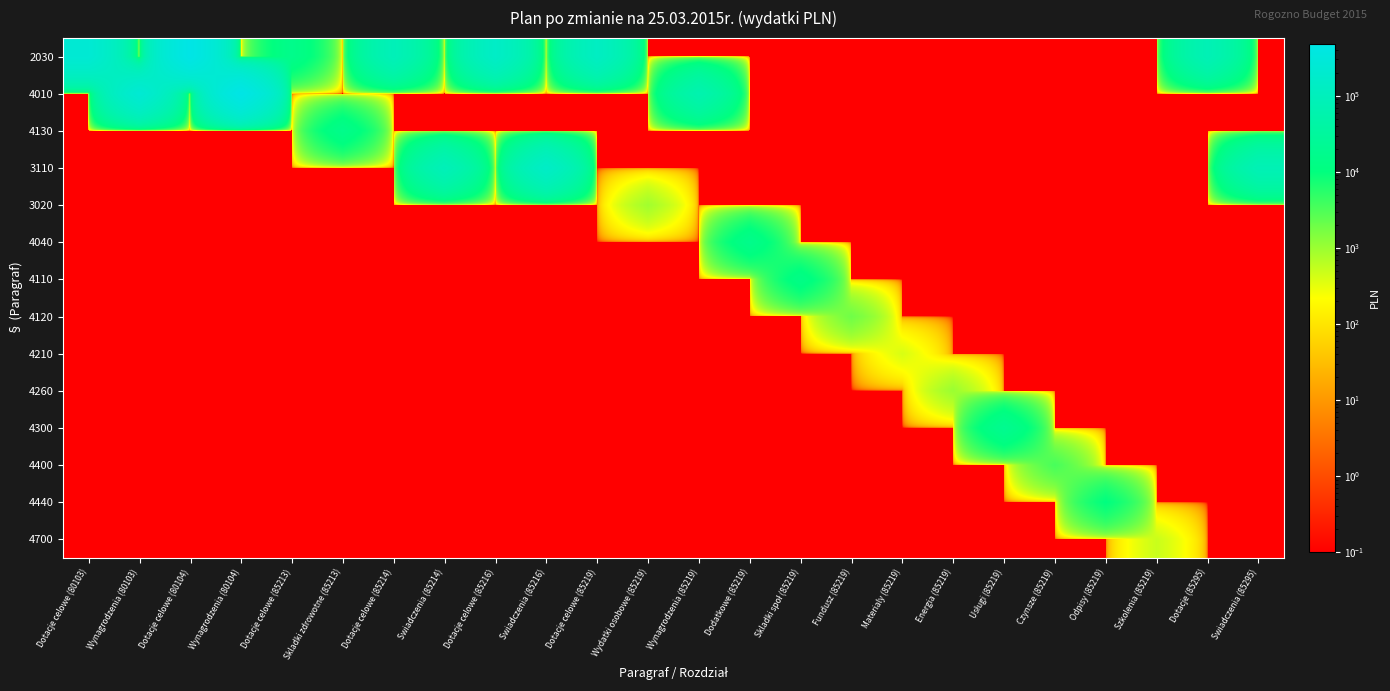

Reading right to left, list all the values displayed in this chart.

2030: Swiadczenia (85295)=0.1	Dotacje (85295)=79700.0	Szkolenia (85219)=0.1	Odpisy (85219)=0.1	Czynsze (85219)=0.1	Usługi (85219)=0.1	Energia (85219)=0.1	Materialy (85219)=0.1	Fundusz (85219)=0.1	Skladki społ (85219)=0.1	Dodatkowe (85219)=0.1	Wynagrodzenia (85219)=0.1	Wydatki osobowe (85219)=0.1	Dotacje celowe (85219)=130044.0	Swiadczenia (85216)=0.1	Dotacje celowe (85216)=151037.0	Swiadczenia (85214)=0.1	Dotacje celowe (85214)=89522.0	Skladki zdrowotne (85213)=0.1	Dotacje celowe (85213)=16191.0	Wynagrodzenia (80104)=0.1	Dotacje celowe (80104)=483138.0	Wynagrodzenia (80103)=0.1	Dotacje celowe (80103)=243432.0
4010: Swiadczenia (85295)=0.1	Dotacje (85295)=0.1	Szkolenia (85219)=0.1	Odpisy (85219)=0.1	Czynsze (85219)=0.1	Usługi (85219)=0.1	Energia (85219)=0.1	Materialy (85219)=0.1	Fundusz (85219)=0.1	Skladki społ (85219)=0.1	Dodatkowe (85219)=0.1	Wynagrodzenia (85219)=62473.0	Wydatki osobowe (85219)=0.1	Dotacje celowe (85219)=0.1	Swiadczenia (85216)=0.1	Dotacje celowe (85216)=0.1	Swiadczenia (85214)=0.1	Dotacje celowe (85214)=0.1	Skladki zdrowotne (85213)=0.1	Dotacje celowe (85213)=0.1	Wynagrodzenia (80104)=483138.0	Dotacje celowe (80104)=0.1	Wynagrodzenia (80103)=243432.0	Dotacje celowe (80103)=0.1
4130: Swiadczenia (85295)=0.1	Dotacje (85295)=0.1	Szkolenia (85219)=0.1	Odpisy (85219)=0.1	Czynsze (85219)=0.1	Usługi (85219)=0.1	Energia (85219)=0.1	Materialy (85219)=0.1	Fundusz (85219)=0.1	Skladki społ (85219)=0.1	Dodatkowe (85219)=0.1	Wynagrodzenia (85219)=0.1	Wydatki osobowe (85219)=0.1	Dotacje celowe (85219)=0.1	Swiadczenia (85216)=0.1	Dotacje celowe (85216)=0.1	Swiadczenia (85214)=0.1	Dotacje celowe (85214)=0.1	Skladki zdrowotne (85213)=16191.0	Dotacje celowe (85213)=0.1	Wynagrodzenia (80104)=0.1	Dotacje celowe (80104)=0.1	Wynagrodzenia (80103)=0.1	Dotacje celowe (80103)=0.1
3110: Swiadczenia (85295)=79700.0	Dotacje (85295)=0.1	Szkolenia (85219)=0.1	Odpisy (85219)=0.1	Czynsze (85219)=0.1	Usługi (85219)=0.1	Energia (85219)=0.1	Materialy (85219)=0.1	Fundusz (85219)=0.1	Skladki społ (85219)=0.1	Dodatkowe (85219)=0.1	Wynagrodzenia (85219)=0.1	Wydatki osobowe (85219)=0.1	Dotacje celowe (85219)=0.1	Swiadczenia (85216)=151037.0	Dotacje celowe (85216)=0.1	Swiadczenia (85214)=89522.0	Dotacje celowe (85214)=0.1	Skladki zdrowotne (85213)=0.1	Dotacje celowe (85213)=0.1	Wynagrodzenia (80104)=0.1	Dotacje celowe (80104)=0.1	Wynagrodzenia (80103)=0.1	Dotacje celowe (80103)=0.1
3020: Swiadczenia (85295)=0.1	Dotacje (85295)=0.1	Szkolenia (85219)=0.1	Odpisy (85219)=0.1	Czynsze (85219)=0.1	Usługi (85219)=0.1	Energia (85219)=0.1	Materialy (85219)=0.1	Fundusz (85219)=0.1	Skladki społ (85219)=0.1	Dodatkowe (85219)=0.1	Wynagrodzenia (85219)=0.1	Wydatki osobowe (85219)=900.0	Dotacje celowe (85219)=0.1	Swiadczenia (85216)=0.1	Dotacje celowe (85216)=0.1	Swiadczenia (85214)=0.1	Dotacje celowe (85214)=0.1	Skladki zdrowotne (85213)=0.1	Dotacje celowe (85213)=0.1	Wynagrodzenia (80104)=0.1	Dotacje celowe (80104)=0.1	Wynagrodzenia (80103)=0.1	Dotacje celowe (80103)=0.1
4040: Swiadczenia (85295)=0.1	Dotacje (85295)=0.1	Szkolenia (85219)=0.1	Odpisy (85219)=0.1	Czynsze (85219)=0.1	Usługi (85219)=0.1	Energia (85219)=0.1	Materialy (85219)=0.1	Fundusz (85219)=0.1	Skladki społ (85219)=0.1	Dodatkowe (85219)=16075.0	Wynagrodzenia (85219)=0.1	Wydatki osobowe (85219)=0.1	Dotacje celowe (85219)=0.1	Swiadczenia (85216)=0.1	Dotacje celowe (85216)=0.1	Swiadczenia (85214)=0.1	Dotacje celowe (85214)=0.1	Skladki zdrowotne (85213)=0.1	Dotacje celowe (85213)=0.1	Wynagrodzenia (80104)=0.1	Dotacje celowe (80104)=0.1	Wynagrodzenia (80103)=0.1	Dotacje celowe (80103)=0.1
4110: Swiadczenia (85295)=0.1	Dotacje (85295)=0.1	Szkolenia (85219)=0.1	Odpisy (85219)=0.1	Czynsze (85219)=0.1	Usługi (85219)=0.1	Energia (85219)=0.1	Materialy (85219)=0.1	Fundusz (85219)=0.1	Skladki społ (85219)=13526.0	Dodatkowe (85219)=0.1	Wynagrodzenia (85219)=0.1	Wydatki osobowe (85219)=0.1	Dotacje celowe (85219)=0.1	Swiadczenia (85216)=0.1	Dotacje celowe (85216)=0.1	Swiadczenia (85214)=0.1	Dotacje celowe (85214)=0.1	Skladki zdrowotne (85213)=0.1	Dotacje celowe (85213)=0.1	Wynagrodzenia (80104)=0.1	Dotacje celowe (80104)=0.1	Wynagrodzenia (80103)=0.1	Dotacje celowe (80103)=0.1
4120: Swiadczenia (85295)=0.1	Dotacje (85295)=0.1	Szkolenia (85219)=0.1	Odpisy (85219)=0.1	Czynsze (85219)=0.1	Usługi (85219)=0.1	Energia (85219)=0.1	Materialy (85219)=0.1	Fundusz (85219)=1925.0	Skladki społ (85219)=0.1	Dodatkowe (85219)=0.1	Wynagrodzenia (85219)=0.1	Wydatki osobowe (85219)=0.1	Dotacje celowe (85219)=0.1	Swiadczenia (85216)=0.1	Dotacje celowe (85216)=0.1	Swiadczenia (85214)=0.1	Dotacje celowe (85214)=0.1	Skladki zdrowotne (85213)=0.1	Dotacje celowe (85213)=0.1	Wynagrodzenia (80104)=0.1	Dotacje celowe (80104)=0.1	Wynagrodzenia (80103)=0.1	Dotacje celowe (80103)=0.1
4210: Swiadczenia (85295)=0.1	Dotacje (85295)=0.1	Szkolenia (85219)=0.1	Odpisy (85219)=0.1	Czynsze (85219)=0.1	Usługi (85219)=0.1	Energia (85219)=0.1	Materialy (85219)=400.0	Fundusz (85219)=0.1	Skladki społ (85219)=0.1	Dodatkowe (85219)=0.1	Wynagrodzenia (85219)=0.1	Wydatki osobowe (85219)=0.1	Dotacje celowe (85219)=0.1	Swiadczenia (85216)=0.1	Dotacje celowe (85216)=0.1	Swiadczenia (85214)=0.1	Dotacje celowe (85214)=0.1	Skladki zdrowotne (85213)=0.1	Dotacje celowe (85213)=0.1	Wynagrodzenia (80104)=0.1	Dotacje celowe (80104)=0.1	Wynagrodzenia (80103)=0.1	Dotacje celowe (80103)=0.1
4260: Swiadczenia (85295)=0.1	Dotacje (85295)=0.1	Szkolenia (85219)=0.1	Odpisy (85219)=0.1	Czynsze (85219)=0.1	Usługi (85219)=0.1	Energia (85219)=1000.0	Materialy (85219)=0.1	Fundusz (85219)=0.1	Skladki społ (85219)=0.1	Dodatkowe (85219)=0.1	Wynagrodzenia (85219)=0.1	Wydatki osobowe (85219)=0.1	Dotacje celowe (85219)=0.1	Swiadczenia (85216)=0.1	Dotacje celowe (85216)=0.1	Swiadczenia (85214)=0.1	Dotacje celowe (85214)=0.1	Skladki zdrowotne (85213)=0.1	Dotacje celowe (85213)=0.1	Wynagrodzenia (80104)=0.1	Dotacje celowe (80104)=0.1	Wynagrodzenia (80103)=0.1	Dotacje celowe (80103)=0.1
4300: Swiadczenia (85295)=0.1	Dotacje (85295)=0.1	Szkolenia (85219)=0.1	Odpisy (85219)=0.1	Czynsze (85219)=0.1	Usługi (85219)=19385.0	Energia (85219)=0.1	Materialy (85219)=0.1	Fundusz (85219)=0.1	Skladki społ (85219)=0.1	Dodatkowe (85219)=0.1	Wynagrodzenia (85219)=0.1	Wydatki osobowe (85219)=0.1	Dotacje celowe (85219)=0.1	Swiadczenia (85216)=0.1	Dotacje celowe (85216)=0.1	Swiadczenia (85214)=0.1	Dotacje celowe (85214)=0.1	Skladki zdrowotne (85213)=0.1	Dotacje celowe (85213)=0.1	Wynagrodzenia (80104)=0.1	Dotacje celowe (80104)=0.1	Wynagrodzenia (80103)=0.1	Dotacje celowe (80103)=0.1
4400: Swiadczenia (85295)=0.1	Dotacje (85295)=0.1	Szkolenia (85219)=0.1	Odpisy (85219)=0.1	Czynsze (85219)=3500.0	Usługi (85219)=0.1	Energia (85219)=0.1	Materialy (85219)=0.1	Fundusz (85219)=0.1	Skladki społ (85219)=0.1	Dodatkowe (85219)=0.1	Wynagrodzenia (85219)=0.1	Wydatki osobowe (85219)=0.1	Dotacje celowe (85219)=0.1	Swiadczenia (85216)=0.1	Dotacje celowe (85216)=0.1	Swiadczenia (85214)=0.1	Dotacje celowe (85214)=0.1	Skladki zdrowotne (85213)=0.1	Dotacje celowe (85213)=0.1	Wynagrodzenia (80104)=0.1	Dotacje celowe (80104)=0.1	Wynagrodzenia (80103)=0.1	Dotacje celowe (80103)=0.1
4440: Swiadczenia (85295)=0.1	Dotacje (85295)=0.1	Szkolenia (85219)=0.1	Odpisy (85219)=10360.0	Czynsze (85219)=0.1	Usługi (85219)=0.1	Energia (85219)=0.1	Materialy (85219)=0.1	Fundusz (85219)=0.1	Skladki społ (85219)=0.1	Dodatkowe (85219)=0.1	Wynagrodzenia (85219)=0.1	Wydatki osobowe (85219)=0.1	Dotacje celowe (85219)=0.1	Swiadczenia (85216)=0.1	Dotacje celowe (85216)=0.1	Swiadczenia (85214)=0.1	Dotacje celowe (85214)=0.1	Skladki zdrowotne (85213)=0.1	Dotacje celowe (85213)=0.1	Wynagrodzenia (80104)=0.1	Dotacje celowe (80104)=0.1	Wynagrodzenia (80103)=0.1	Dotacje celowe (80103)=0.1
4700: Swiadczenia (85295)=0.1	Dotacje (85295)=0.1	Szkolenia (85219)=500.0	Odpisy (85219)=0.1	Czynsze (85219)=0.1	Usługi (85219)=0.1	Energia (85219)=0.1	Materialy (85219)=0.1	Fundusz (85219)=0.1	Skladki społ (85219)=0.1	Dodatkowe (85219)=0.1	Wynagrodzenia (85219)=0.1	Wydatki osobowe (85219)=0.1	Dotacje celowe (85219)=0.1	Swiadczenia (85216)=0.1	Dotacje celowe (85216)=0.1	Swiadczenia (85214)=0.1	Dotacje celowe (85214)=0.1	Skladki zdrowotne (85213)=0.1	Dotacje celowe (85213)=0.1	Wynagrodzenia (80104)=0.1	Dotacje celowe (80104)=0.1	Wynagrodzenia (80103)=0.1	Dotacje celowe (80103)=0.1